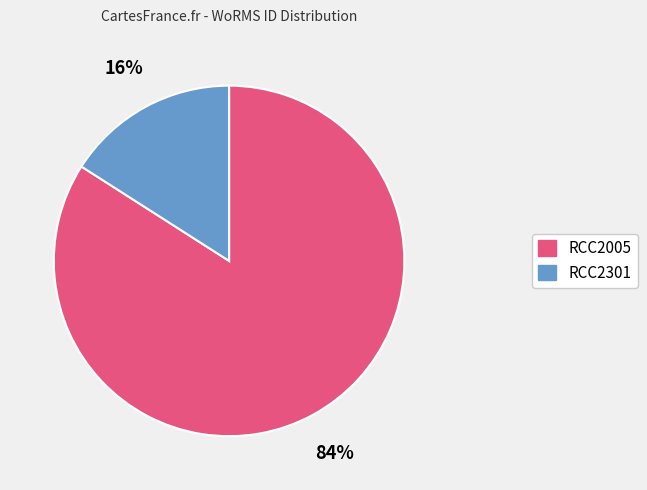

Combined, do RCC2301 and RCC2005 account for over 50%?

Yes